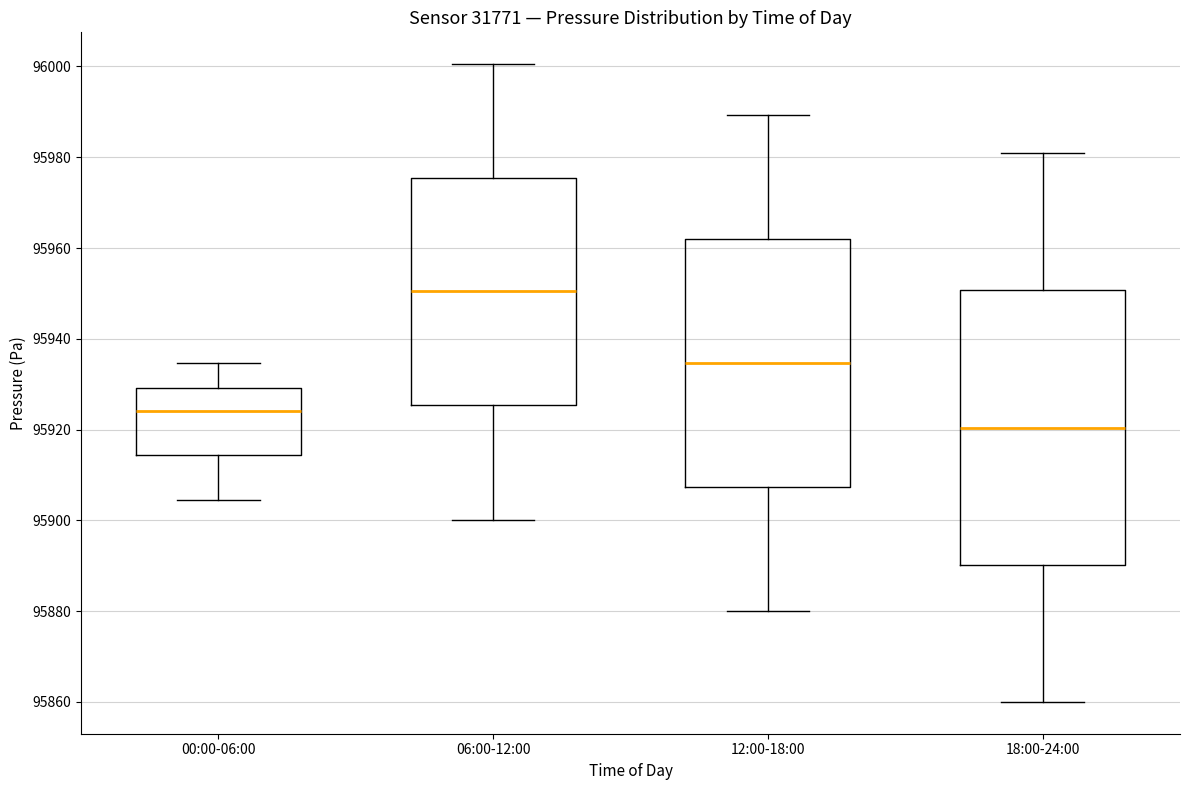

Reading left to right, transcribe this box plot: for each box, give where its median line is, the range the box spans, and where its two whiskers end, as read against the y-axis. The values are not printed on the chart, so give them approximately, as read against the axis.

00:00-06:00: median 95924, box 95914 to 95930, whiskers 95904 to 95934
06:00-12:00: median 95950, box 95926 to 95976, whiskers 95900 to 96000
12:00-18:00: median 95934, box 95908 to 95962, whiskers 95880 to 95990
18:00-24:00: median 95920, box 95890 to 95950, whiskers 95860 to 95980